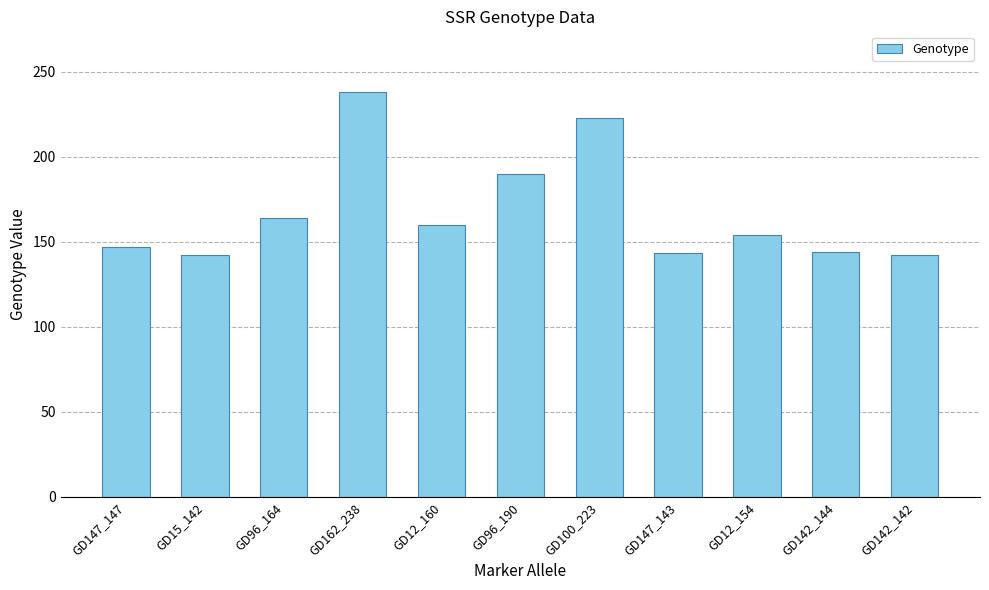

What is the maximum value shown in the chart?

238